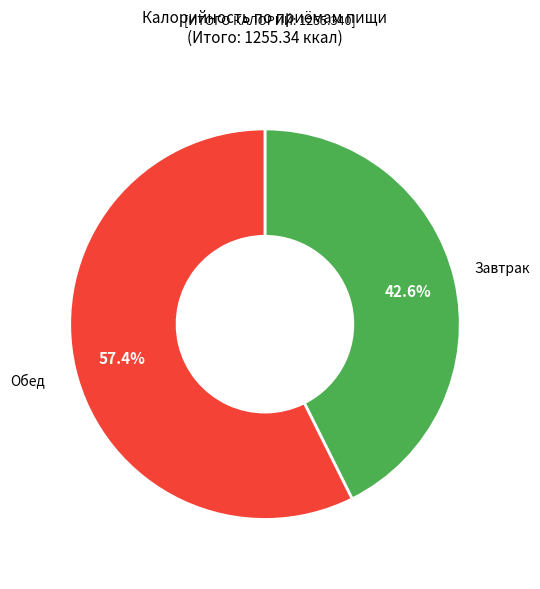

To the nearest percent, what is the difference between the largest and smallest slice percentages?

15%